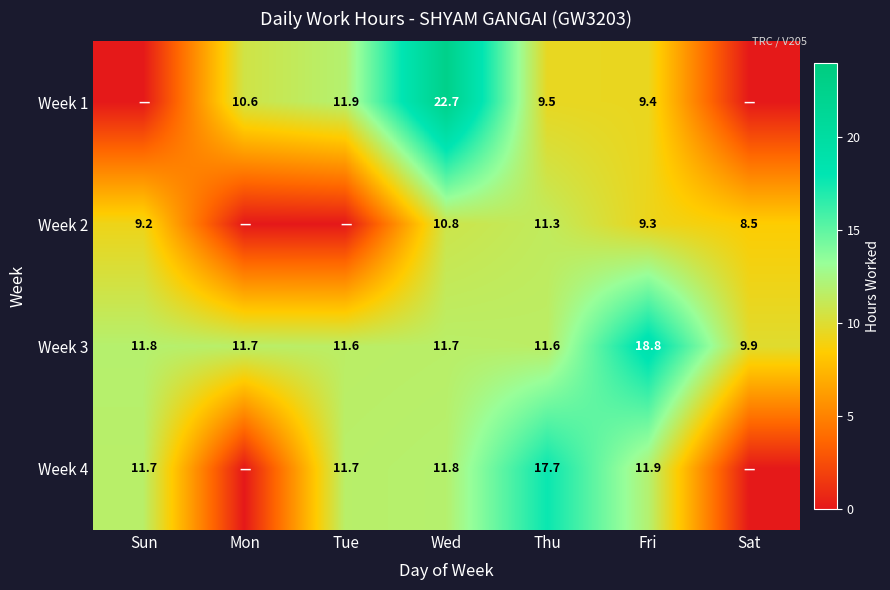

Rank the series at Thu from highest to lowest value.

Week 4, Week 3, Week 2, Week 1